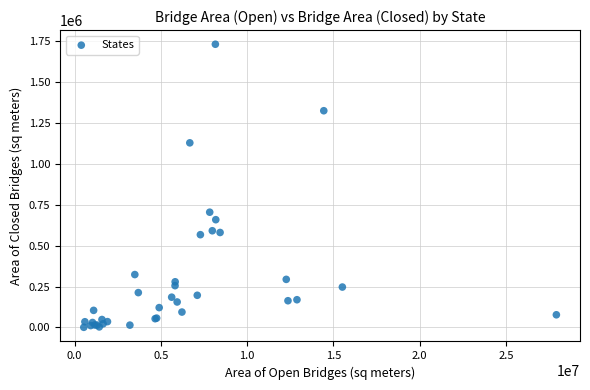

What Y value in the scatter plot is closest to 866954?

705236.2